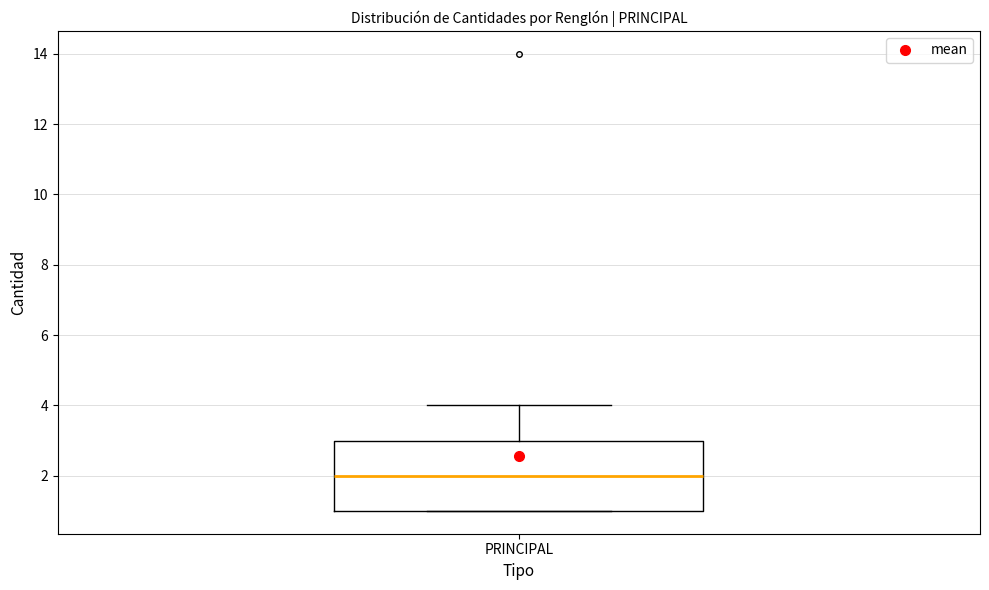

Transcribe this box plot: give where the median line is, the range the box spans, and where the two whiskers end, as read against the y-axis. The values are not printed on the chart, so give them approximately, as read against the axis.

median 2, box 1 to 3, whiskers 1 to 4